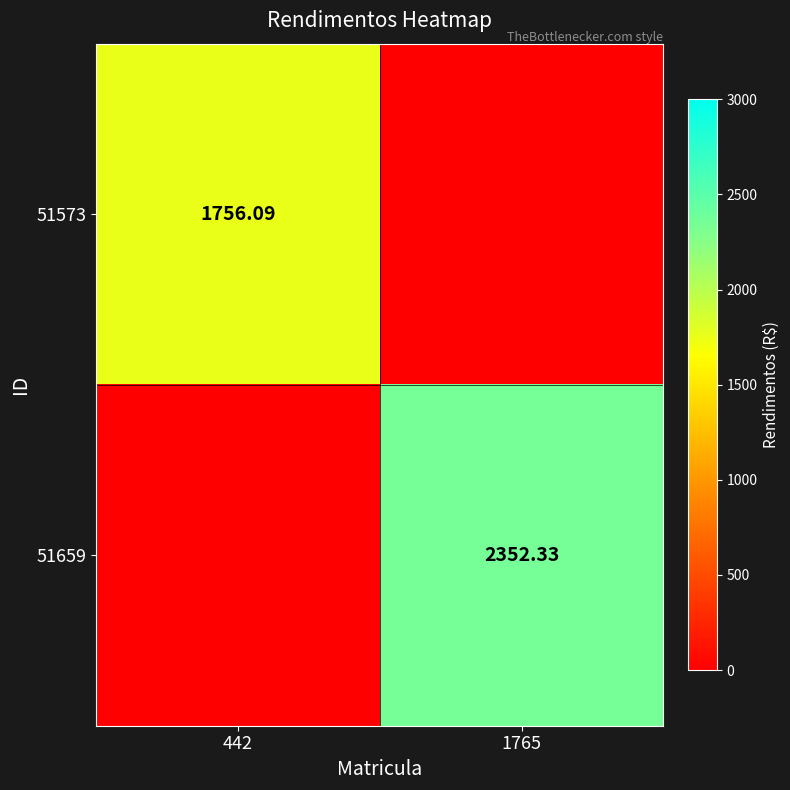

Which series has the widest spread of values?

51659